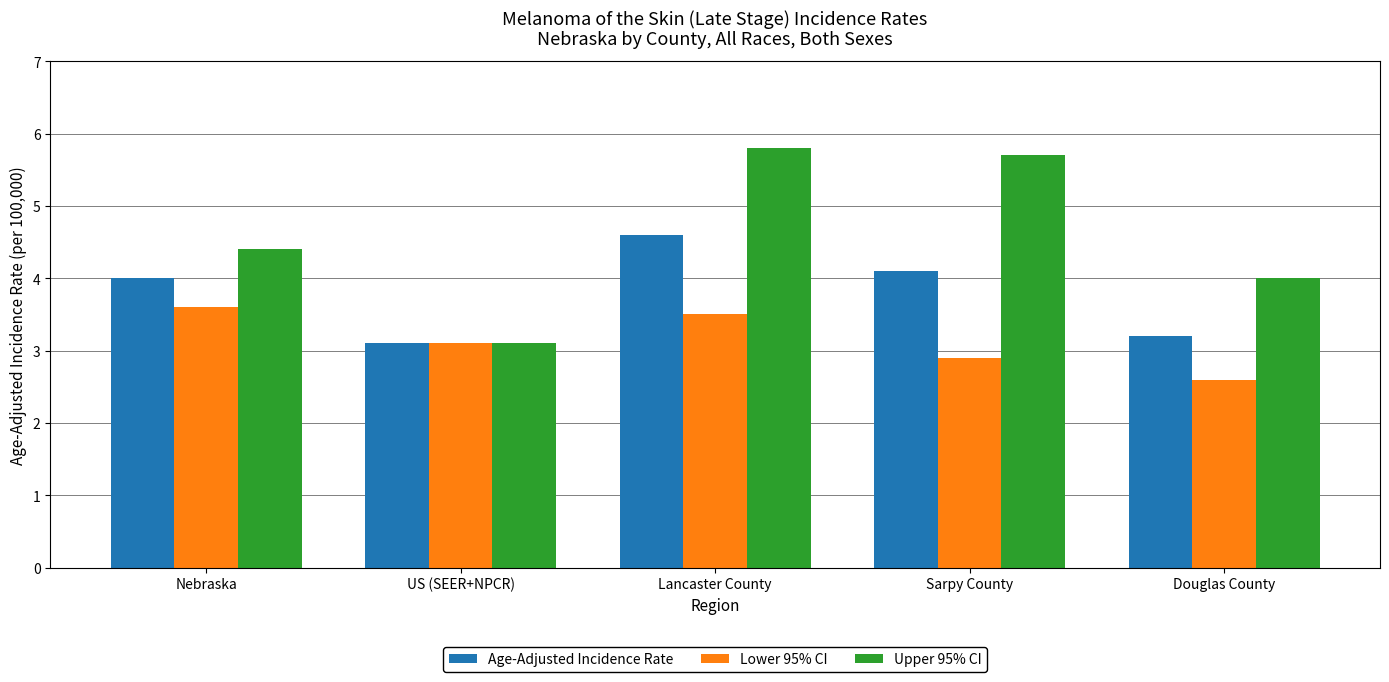

At how many categories does at least one series exceed 3?

5